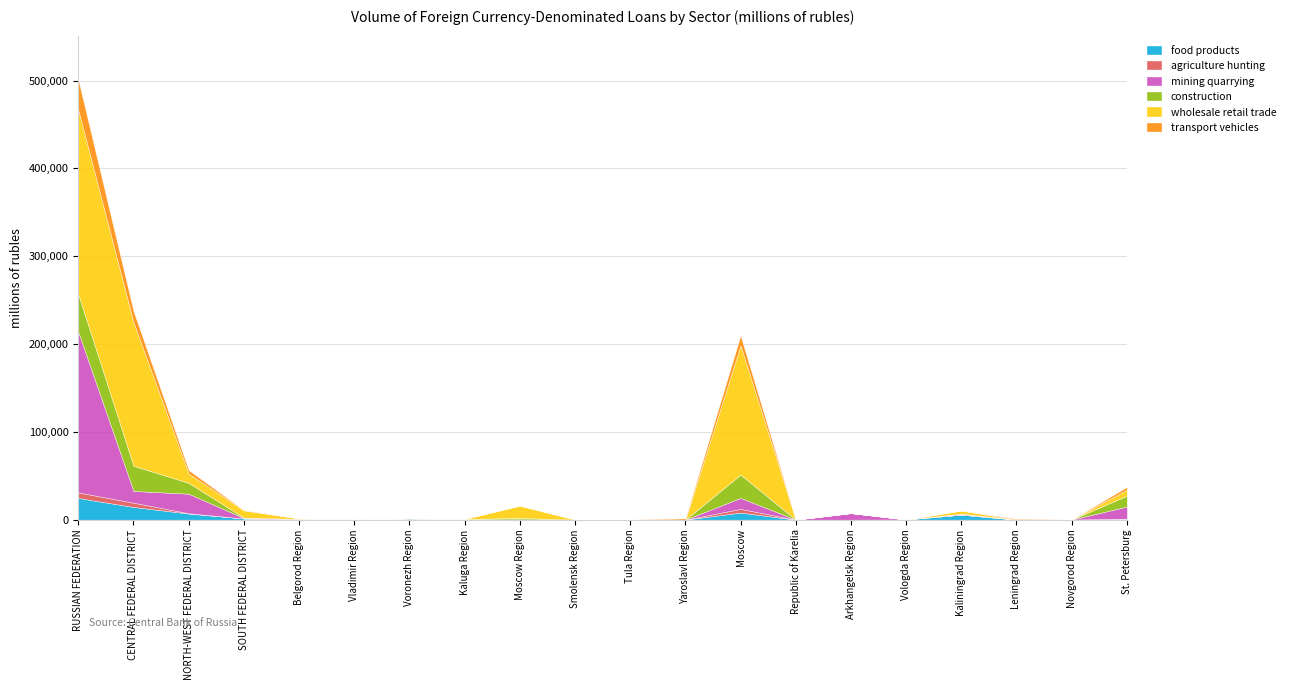

Where does the food products series first go above 216?

RUSSIAN FEDERATION